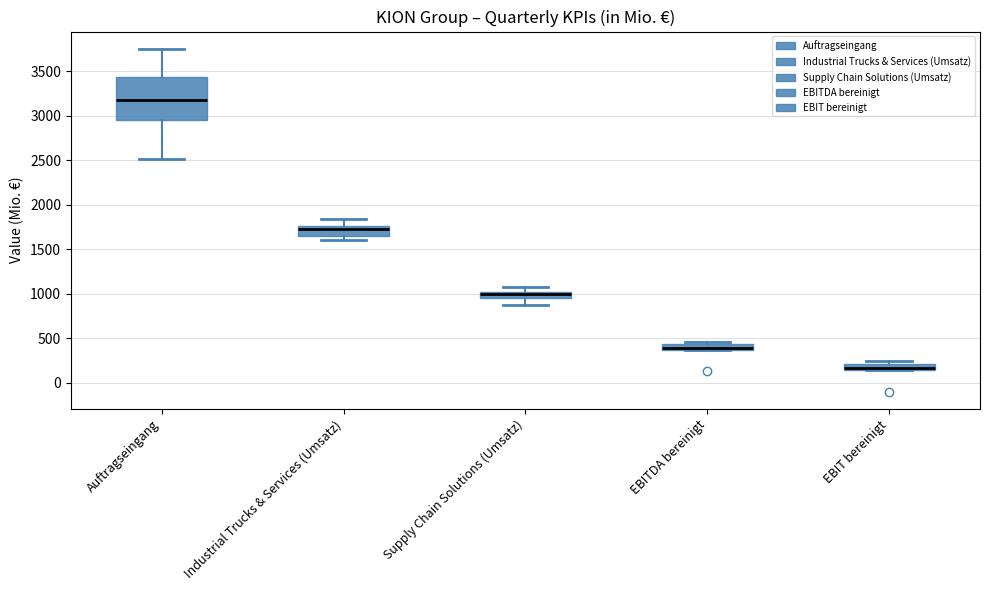

Which box is the tallest, from its lower edge to its upper edge?

Auftragseingang